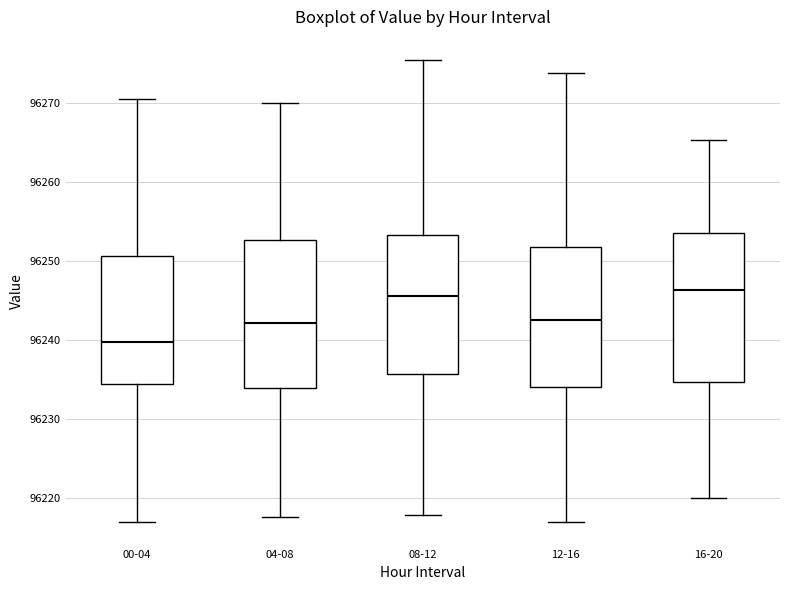

Reading left to right, read every box against the y-axis: the position of its median line, the range the box covers, and the ends of its whiskers. The values are not printed on the chart, so give them approximately, as read against the axis.

00-04: median 96240, box 96234 to 96251, whiskers 96217 to 96270
04-08: median 96242, box 96234 to 96253, whiskers 96218 to 96270
08-12: median 96246, box 96236 to 96253, whiskers 96218 to 96275
12-16: median 96243, box 96234 to 96252, whiskers 96217 to 96274
16-20: median 96246, box 96235 to 96254, whiskers 96220 to 96265